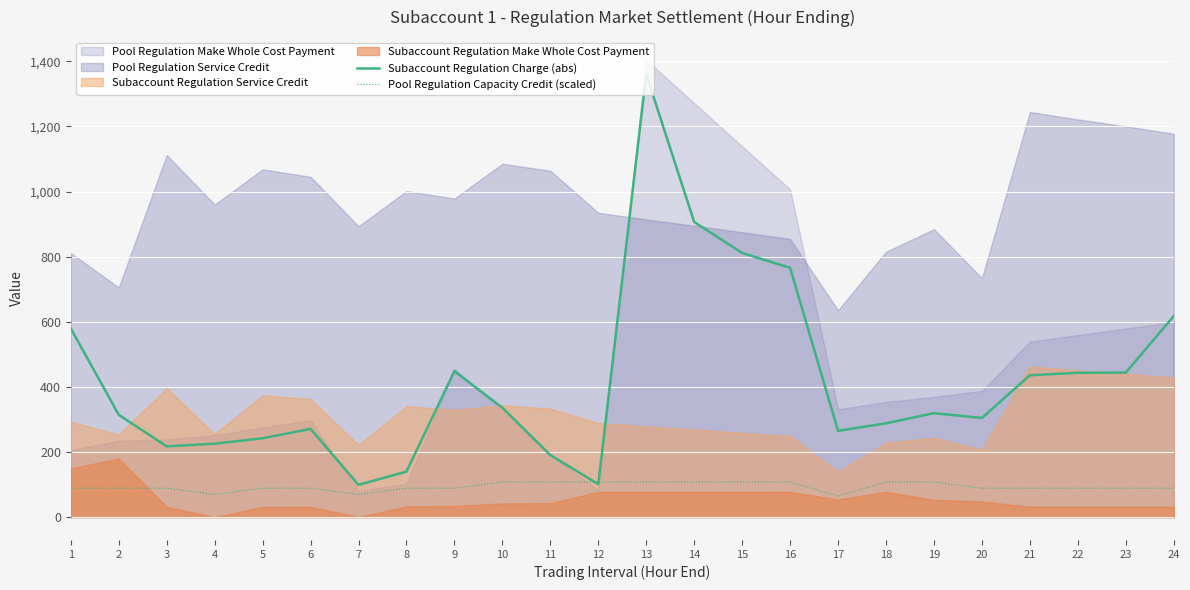

The value of Pool Regulation Capacity Credit (scaled) at 5 is 115.8. True or false?

False